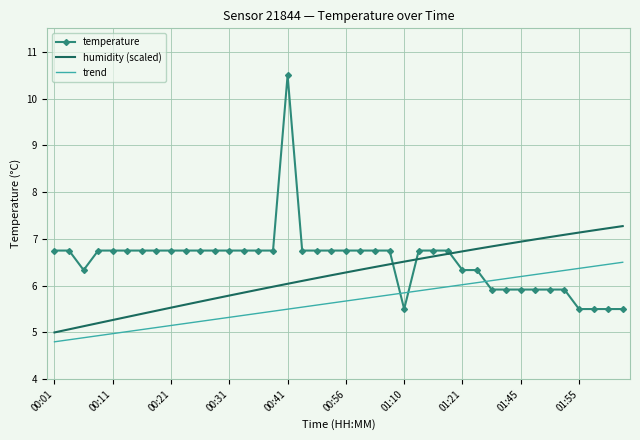

After their last crossing, which series has the higher values: temperature or trend?

trend